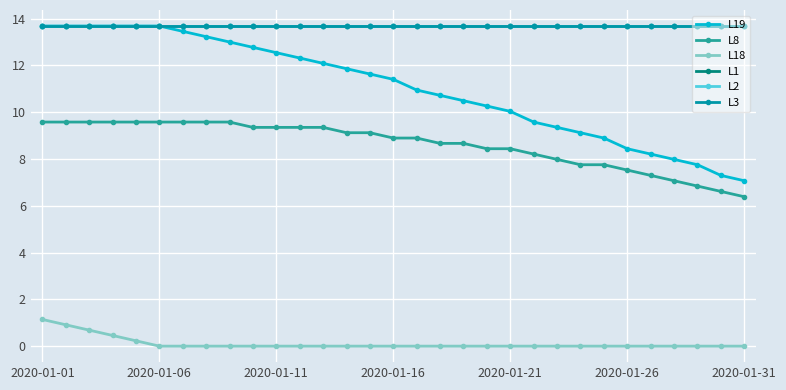

At which category does the chart reach its minimum across all series?

2020-01-06